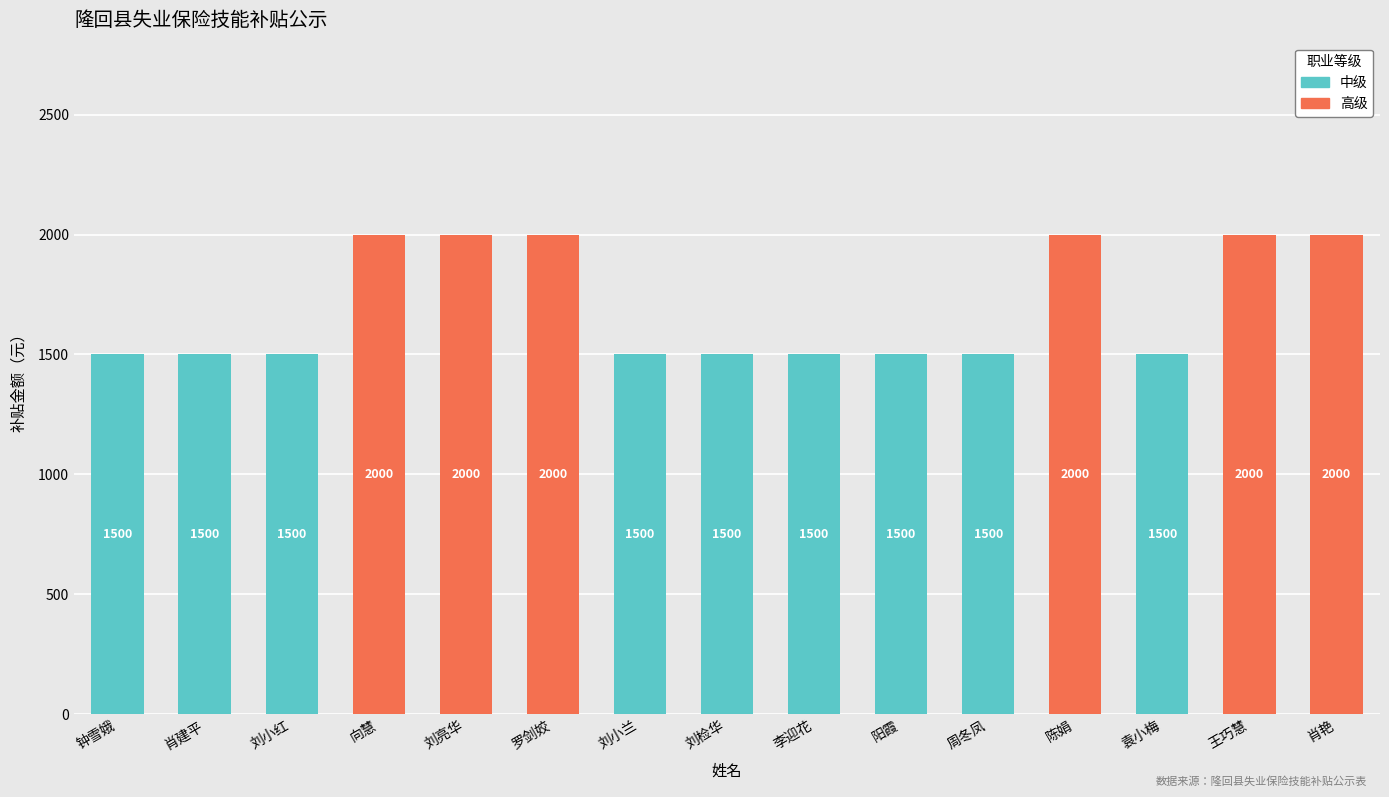

What is the total value across all series at 向慧?

2000